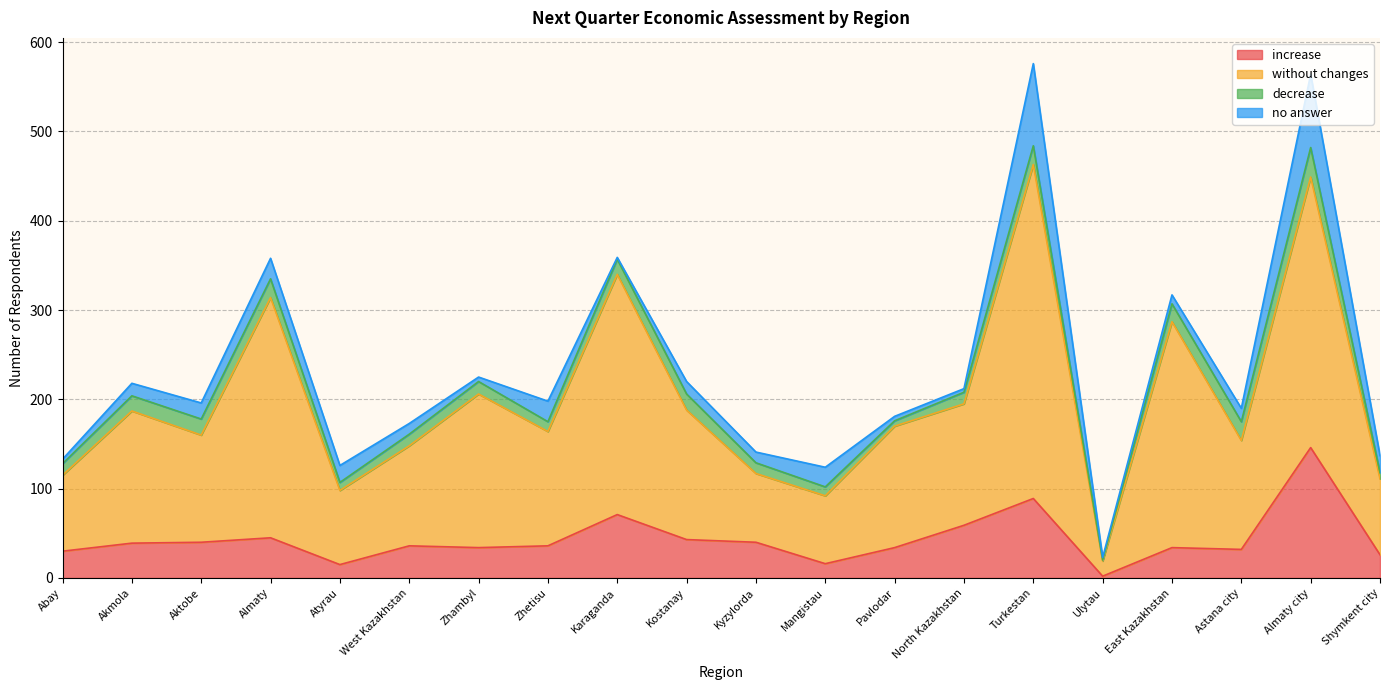

What is the total value across all series at Aktobe?

196